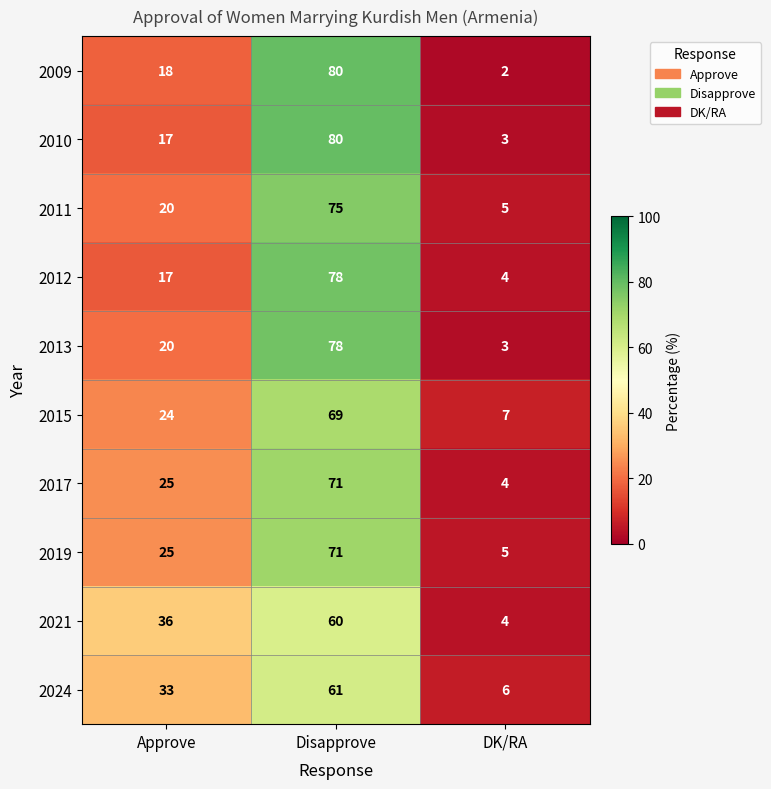

Reading left to right, what are all the values shown in this chart?

2009: 18	80	2
2010: 17	80	3
2011: 20	75	5
2012: 17	78	4
2013: 20	78	3
2015: 24	69	7
2017: 25	71	4
2019: 25	71	5
2021: 36	60	4
2024: 33	61	6